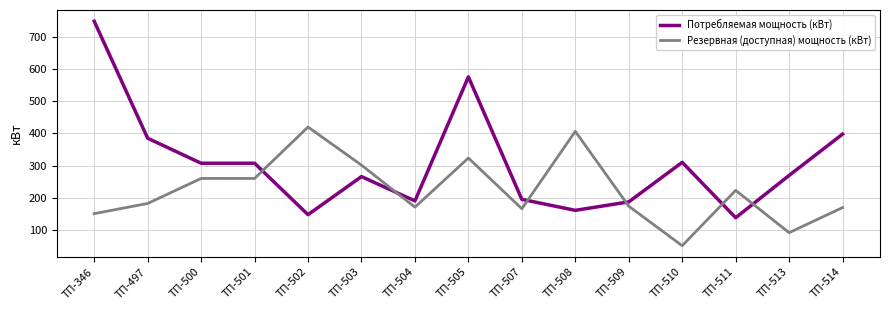

List the series in order of their peak value, highest first.

Потребляемая мощность (кВт), Резервная (доступная) мощность (кВт)